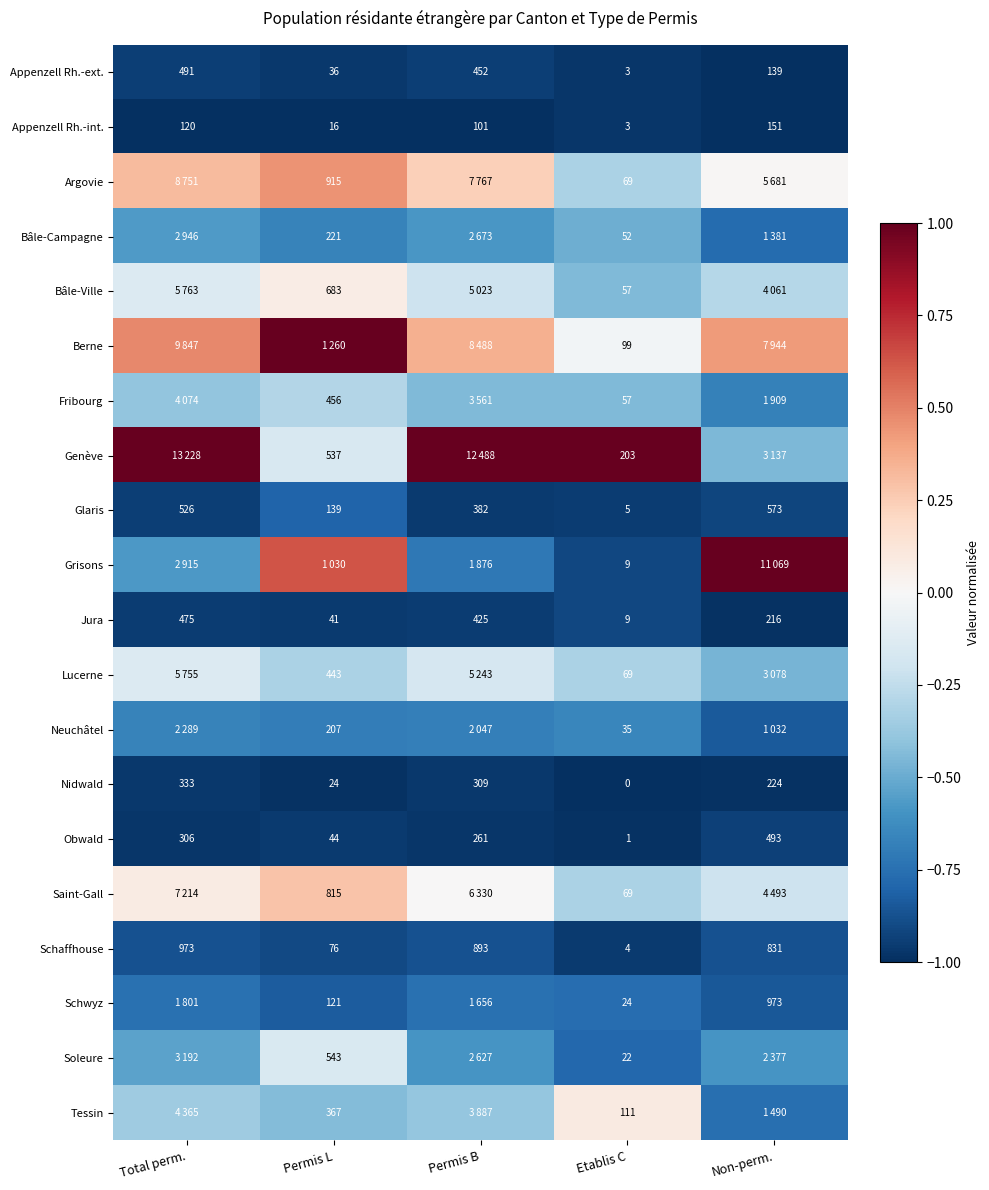

Between Total perm. and Etablis C, which is larger?

Total perm.